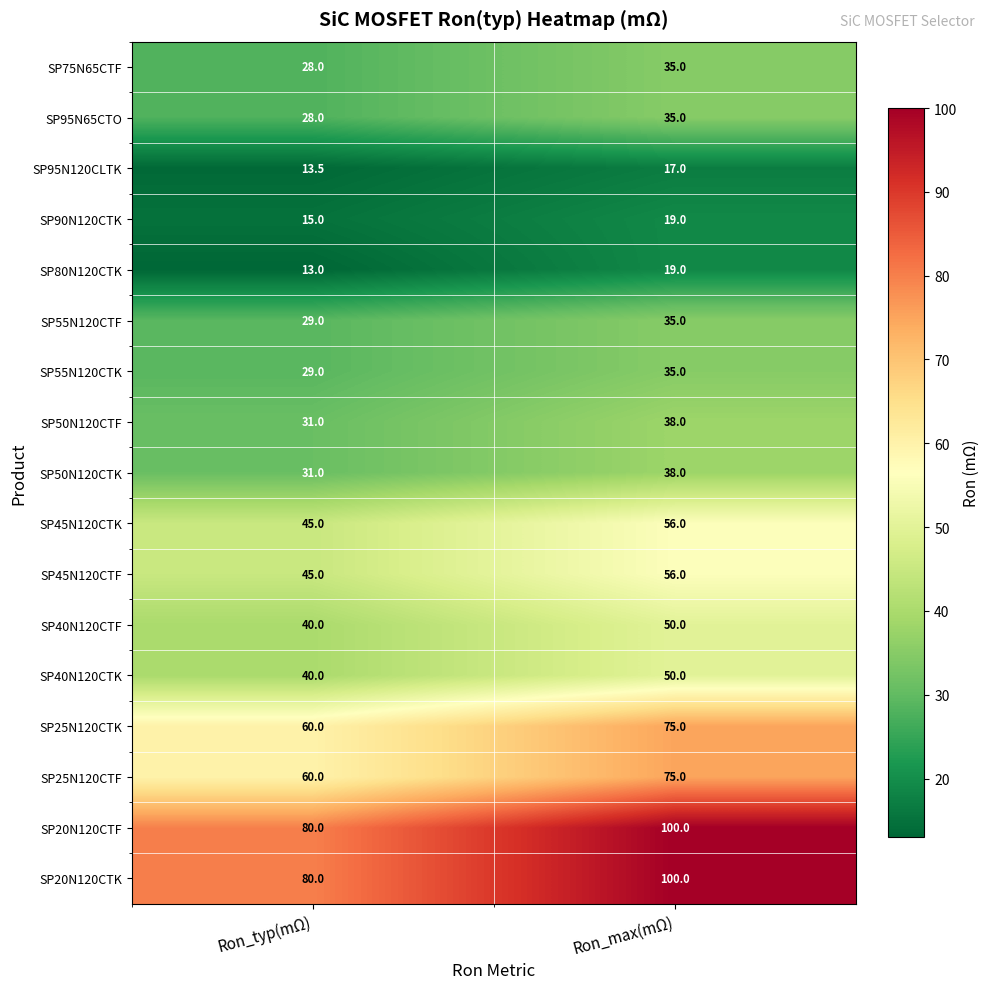

At which category is the sum across all series the highest?

Ron_max(mΩ)